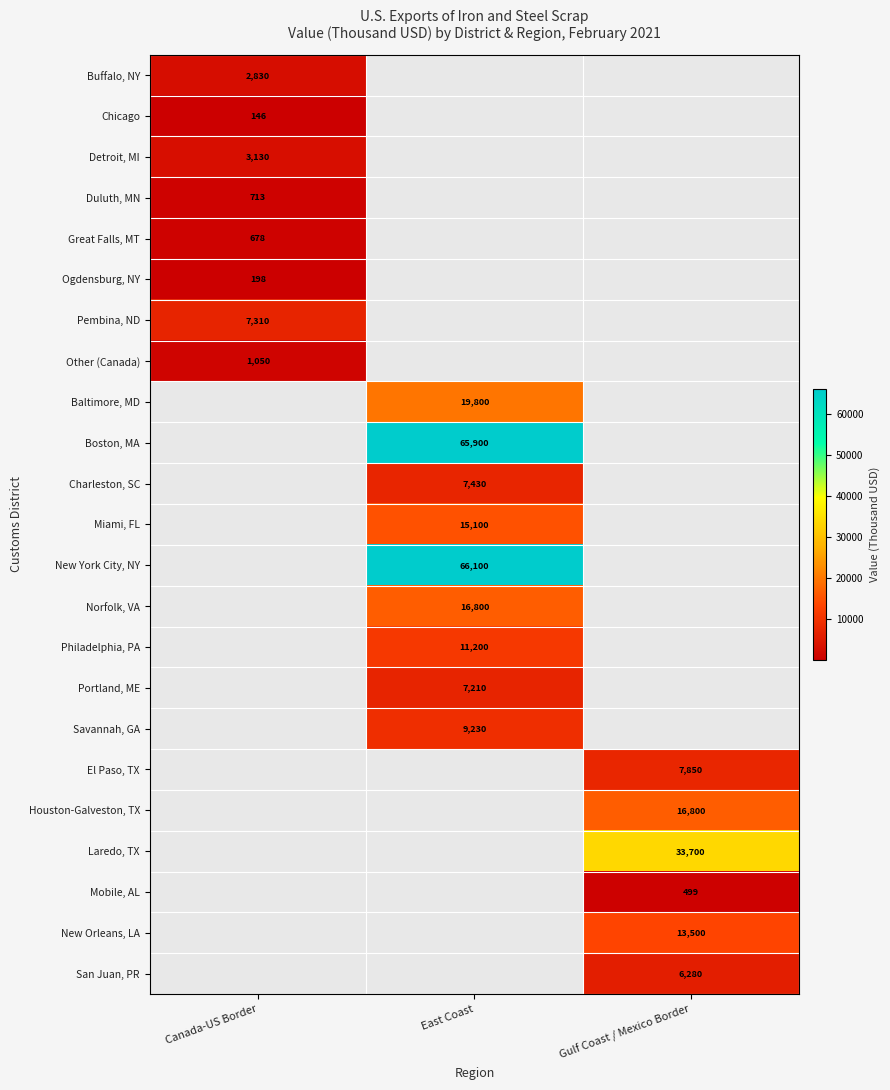

What is the minimum value shown in the chart?

146.0